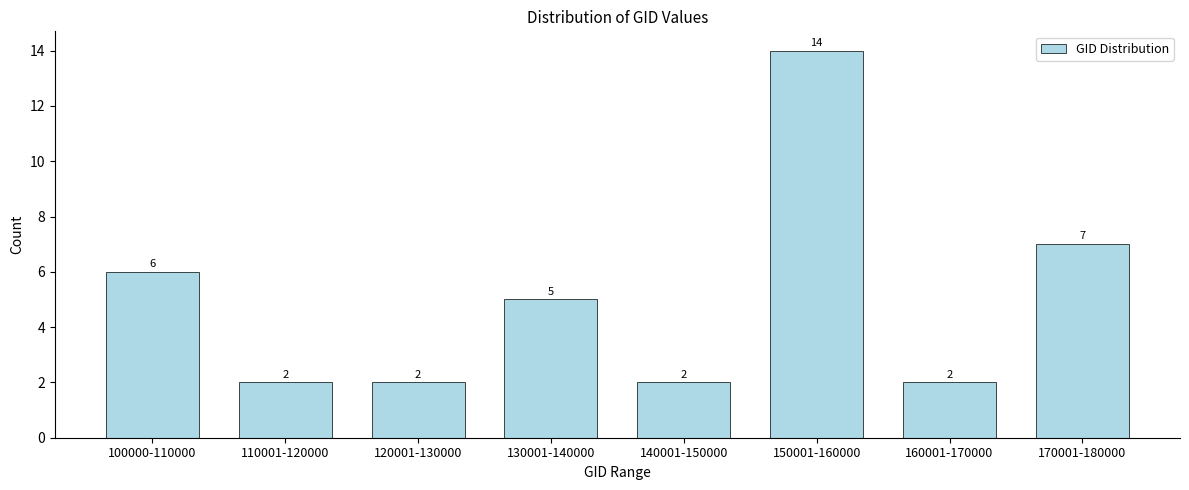

Reading left to right, extract all data points from this chart.

100000-110000=6	110001-120000=2	120001-130000=2	130001-140000=5	140001-150000=2	150001-160000=14	160001-170000=2	170001-180000=7